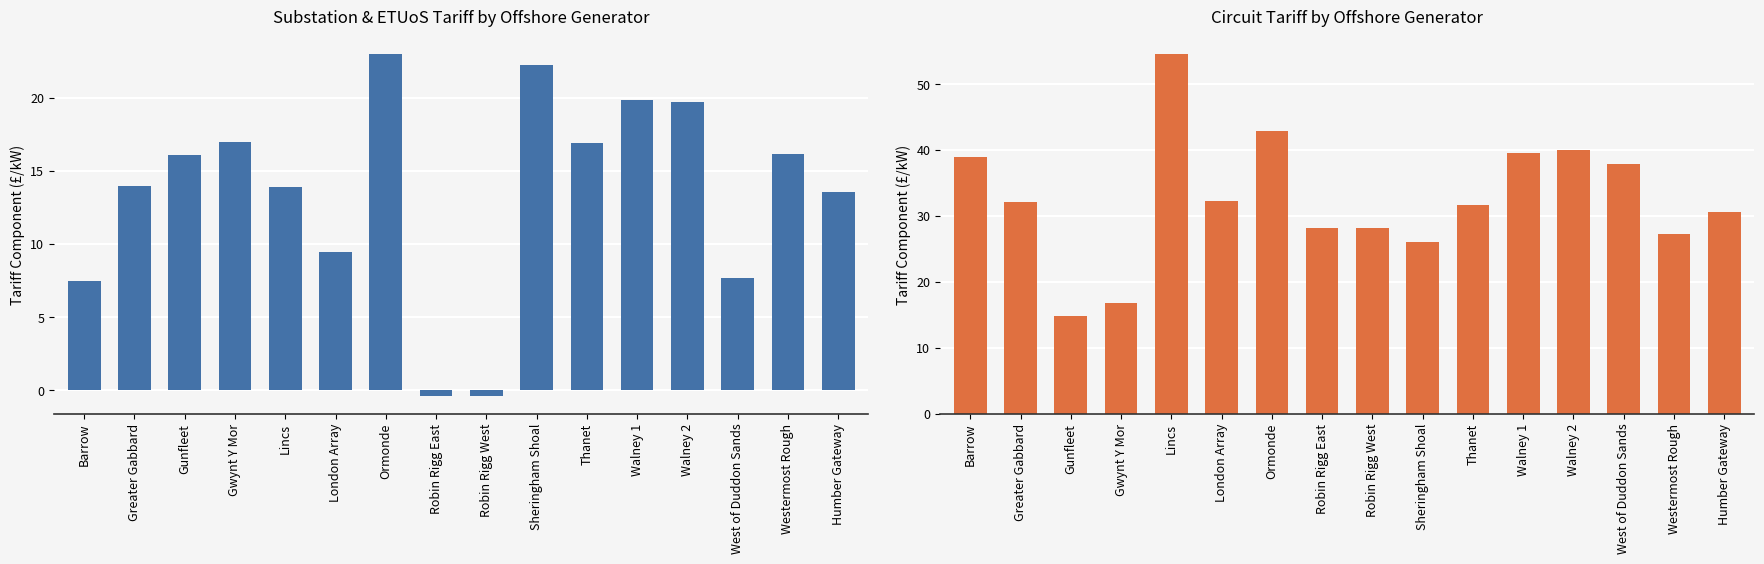

How many values in the Circuit series are below 32?

8